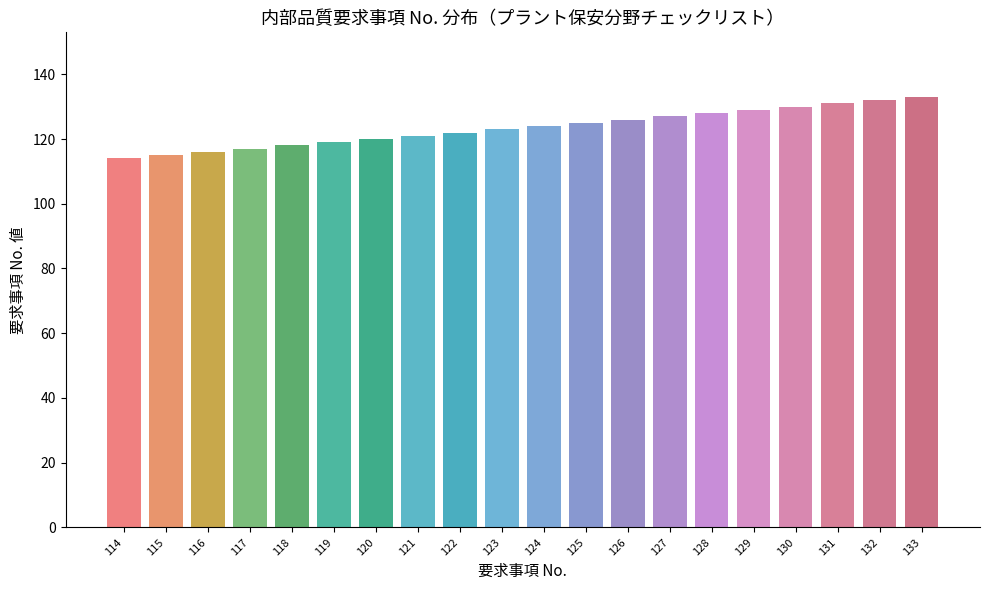

What is the difference between the maximum and minimum values?

19